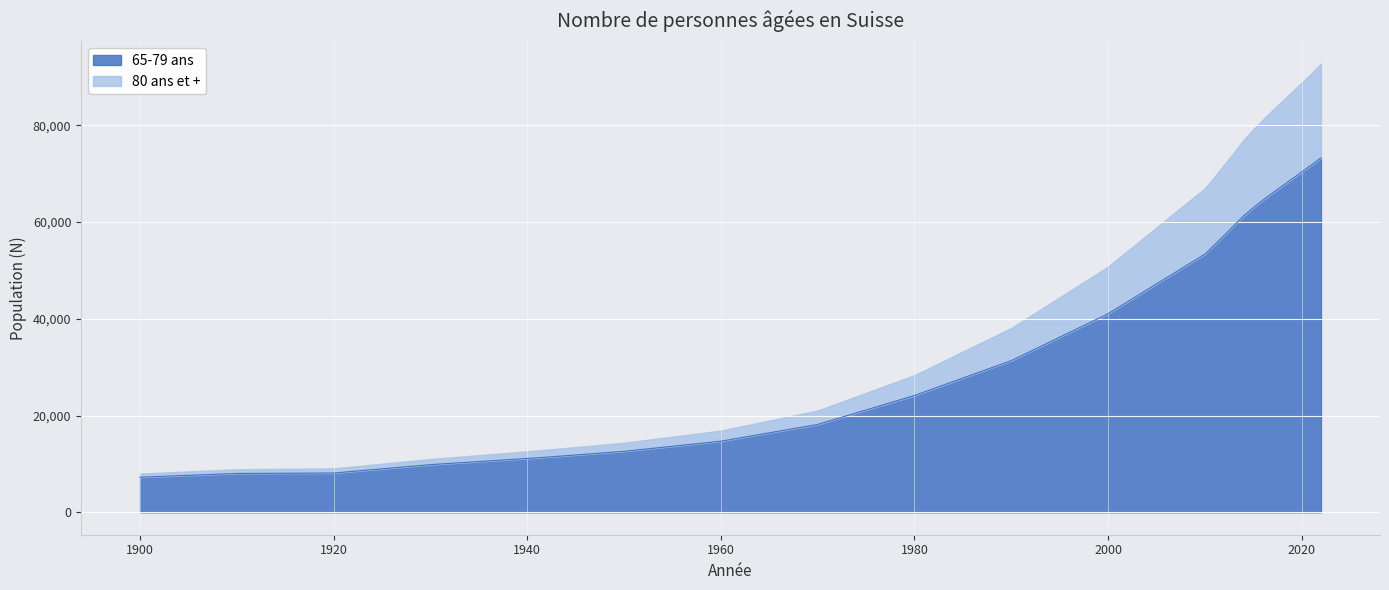

How many data points does each series have?

21